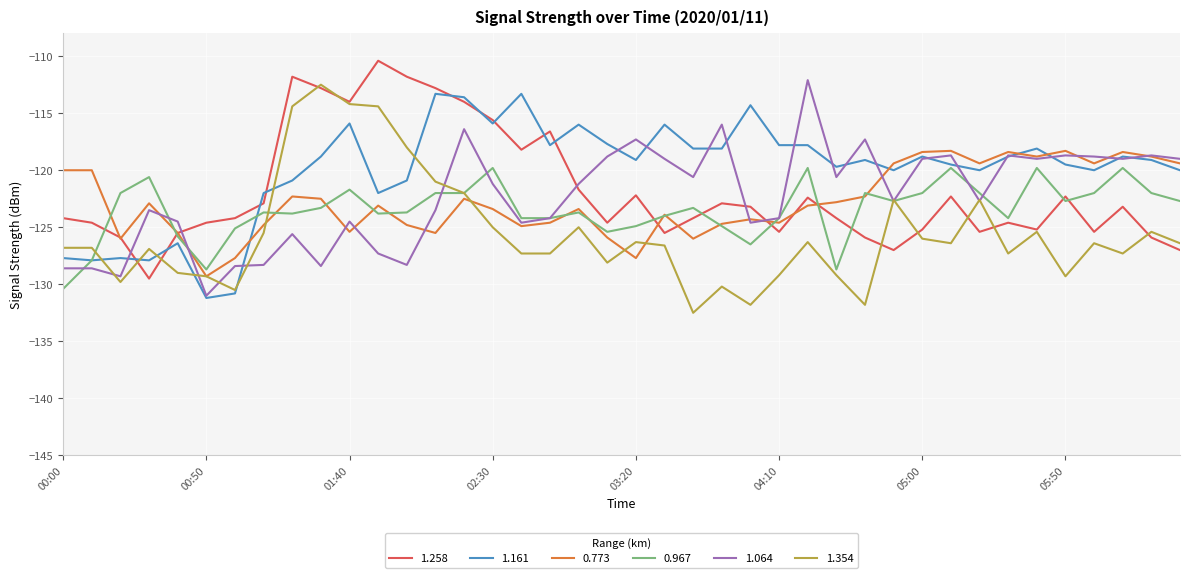

Does the chart display data point markers on the line(s)?

No